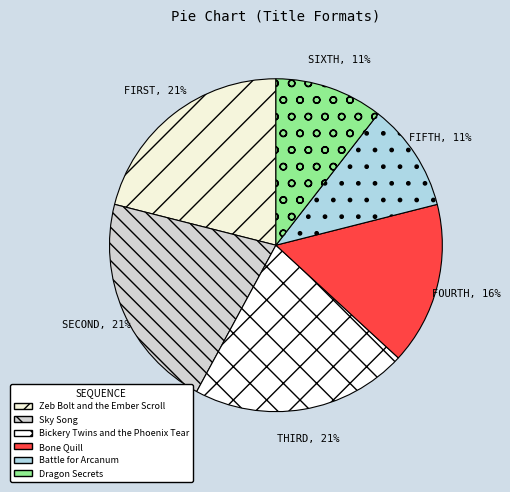

Is there a majority slice in this chart?

No